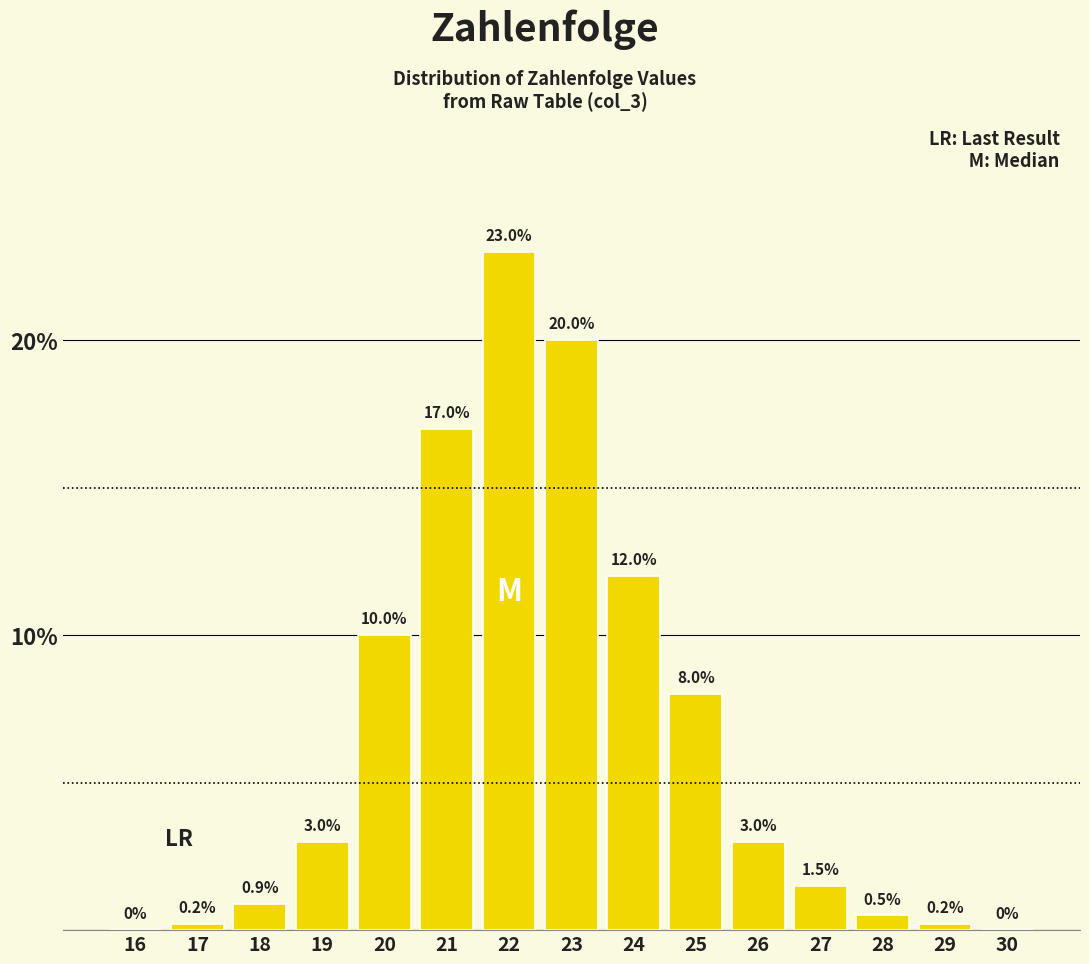

Reading left to right, list all the values displayed in this chart.

16=0.0	17=0.2	18=0.9	19=3.0	20=10.0	21=17.0	22=23.0	23=20.0	24=12.0	25=8.0	26=3.0	27=1.5	28=0.5	29=0.2	30=0.0